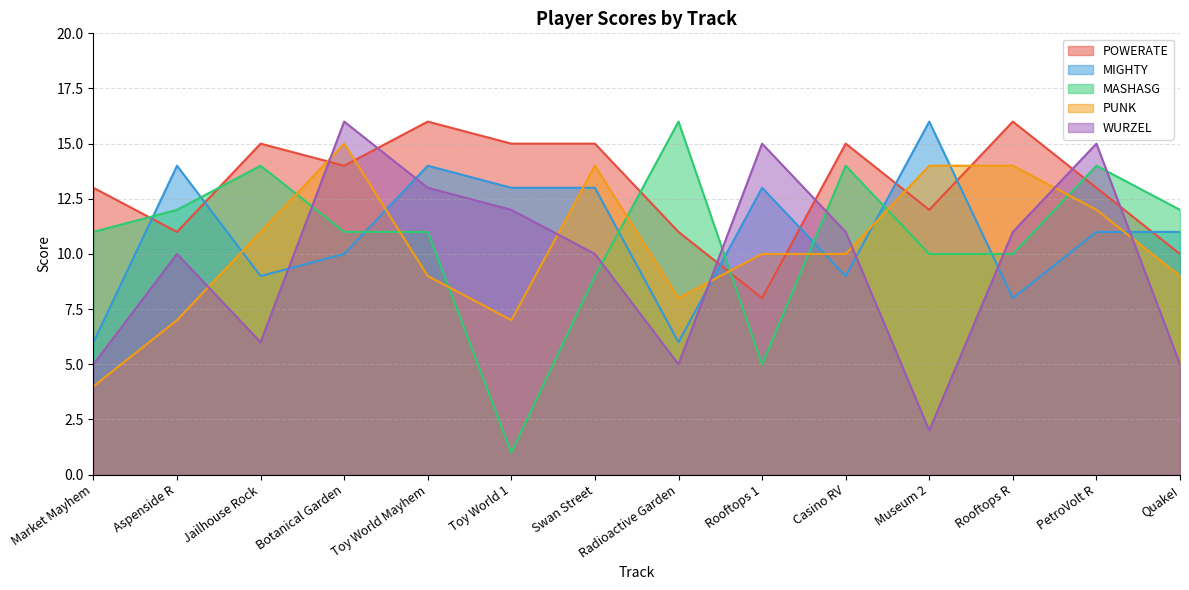

Where does the MASHASG series first go above 11?

Aspenside R